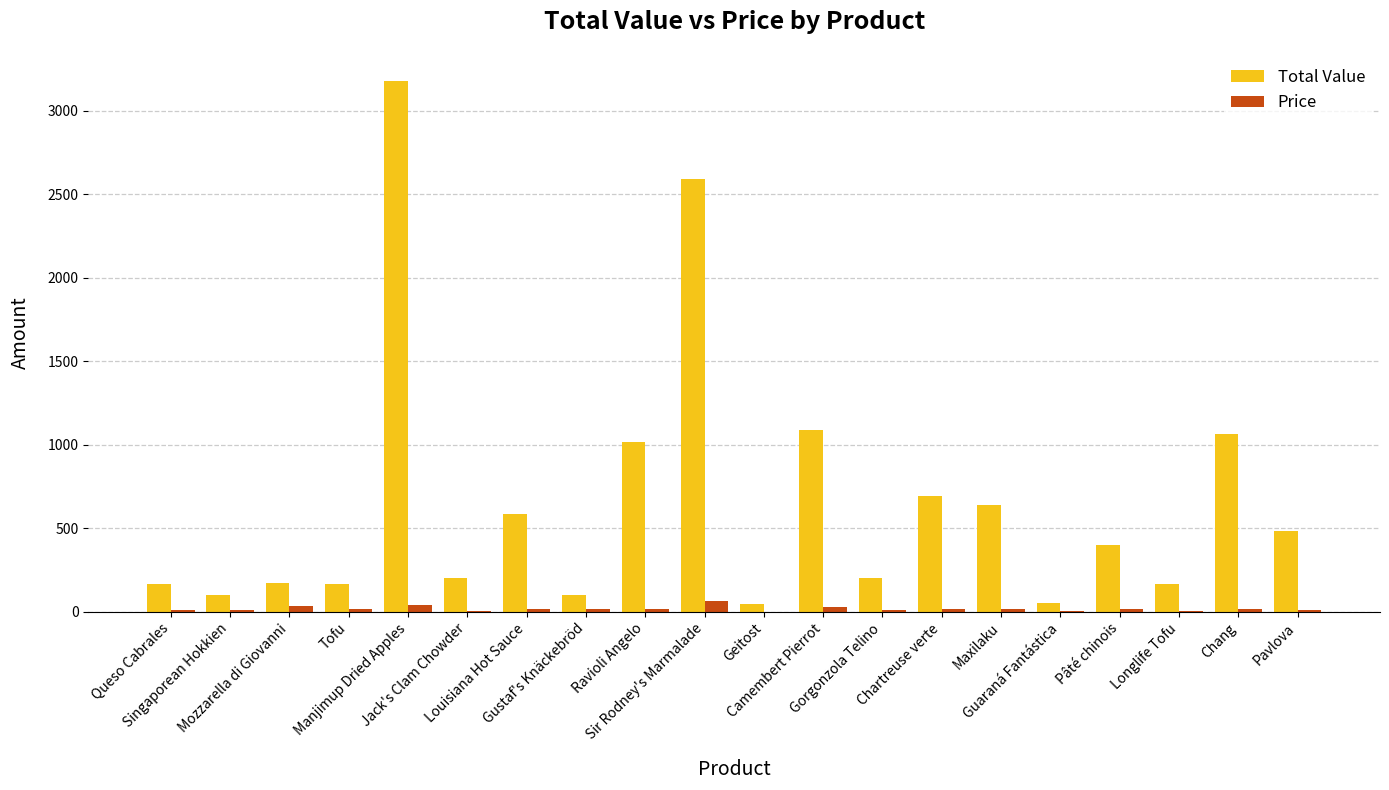

Are the bars horizontal?

No